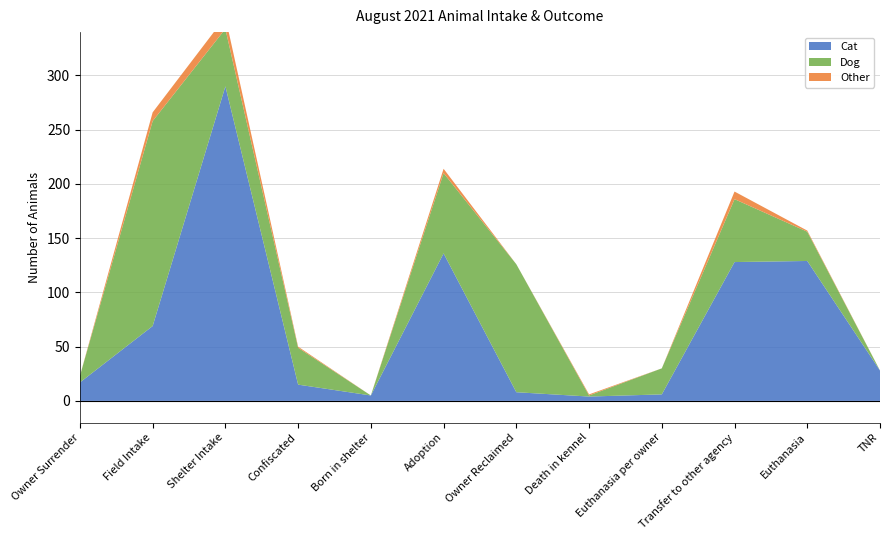

Reading left to right, transcribe all the data shown in this chart.

Cat: Owner Surrender=17	Field Intake=69	Shelter Intake=290	Confiscated=15	Born in shelter=5	Adoption=136	Owner Reclaimed=8	Death in kennel=4	Euthanasia per owner=6	Transfer to other agency=128	Euthanasia=129	TNR=28
Dog: Owner Surrender=6	Field Intake=189	Shelter Intake=53	Confiscated=34	Born in shelter=0	Adoption=74	Owner Reclaimed=118	Death in kennel=1	Euthanasia per owner=24	Transfer to other agency=58	Euthanasia=27	TNR=0
Other: Owner Surrender=0	Field Intake=8	Shelter Intake=11	Confiscated=1	Born in shelter=0	Adoption=4	Owner Reclaimed=0	Death in kennel=1	Euthanasia per owner=0	Transfer to other agency=7	Euthanasia=1	TNR=0